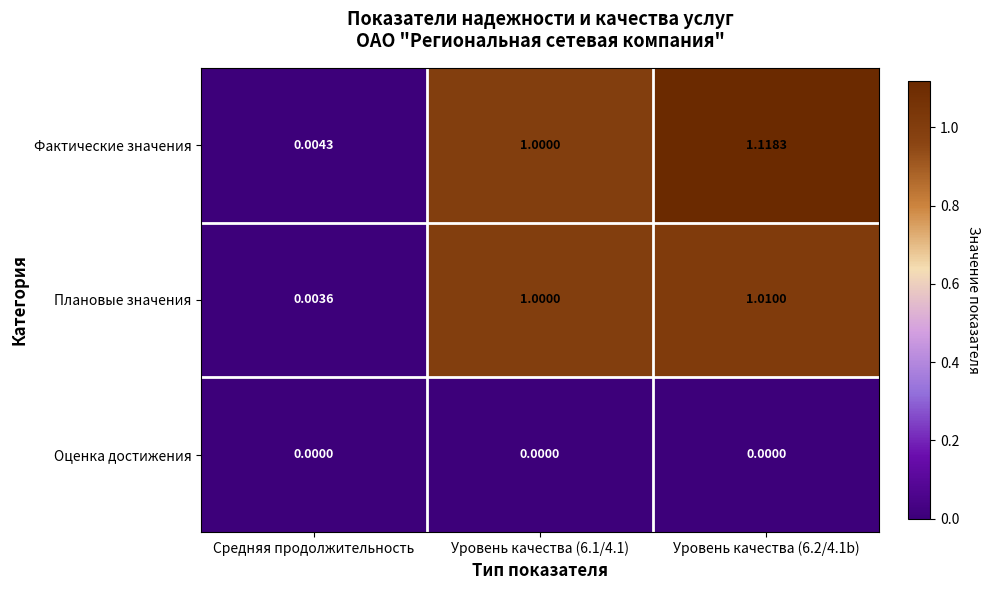

At which label does Фактические значения reach its minimum?

Средняя продолжительность